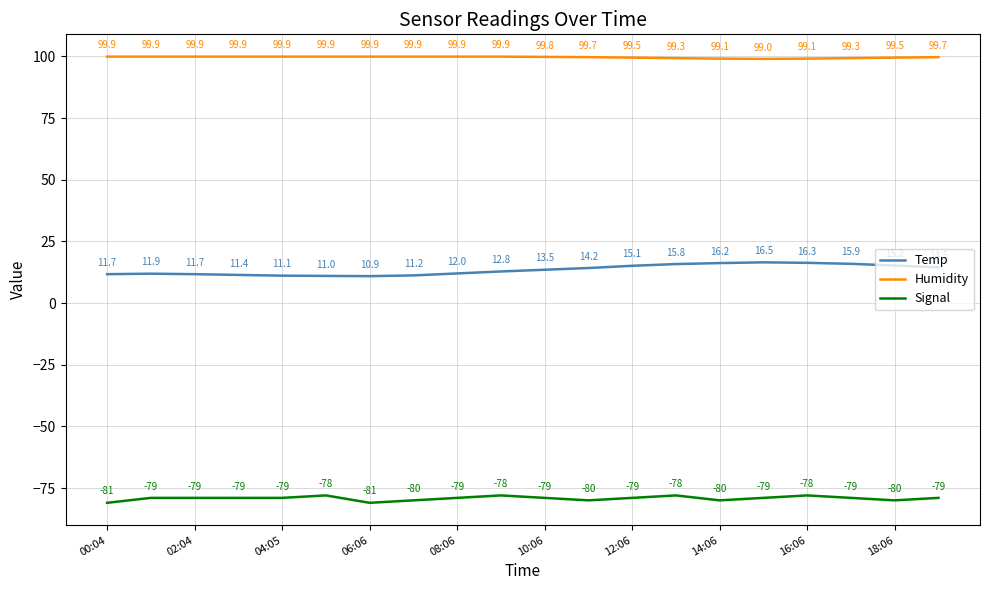

True or false: Signal and Humidity cross at least once.

False